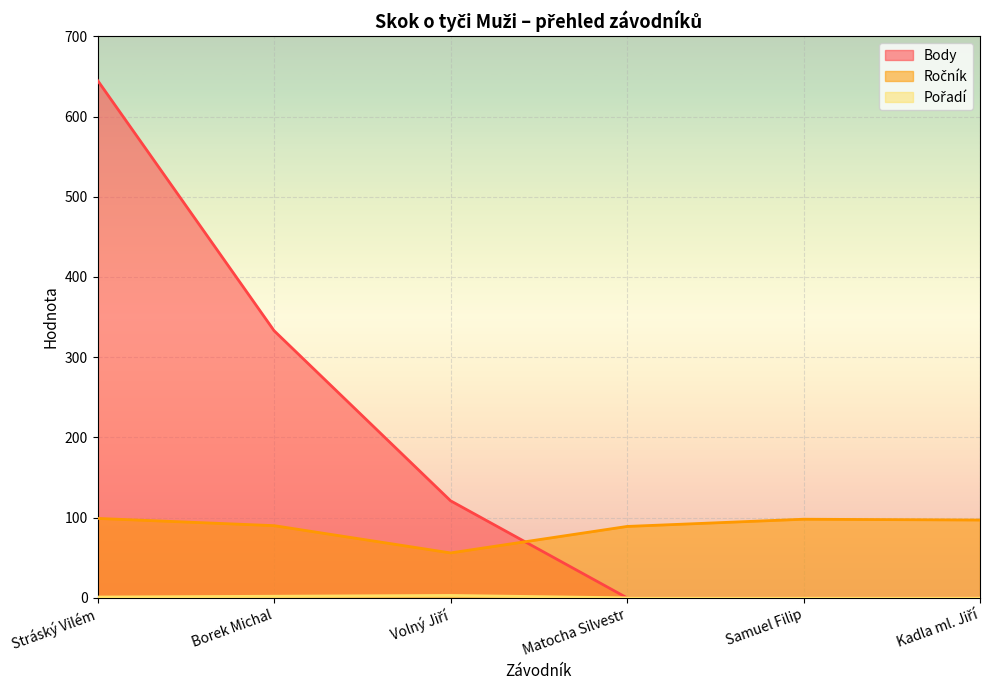

Is it true that Body equals 645 at Stráský Vilém?

True